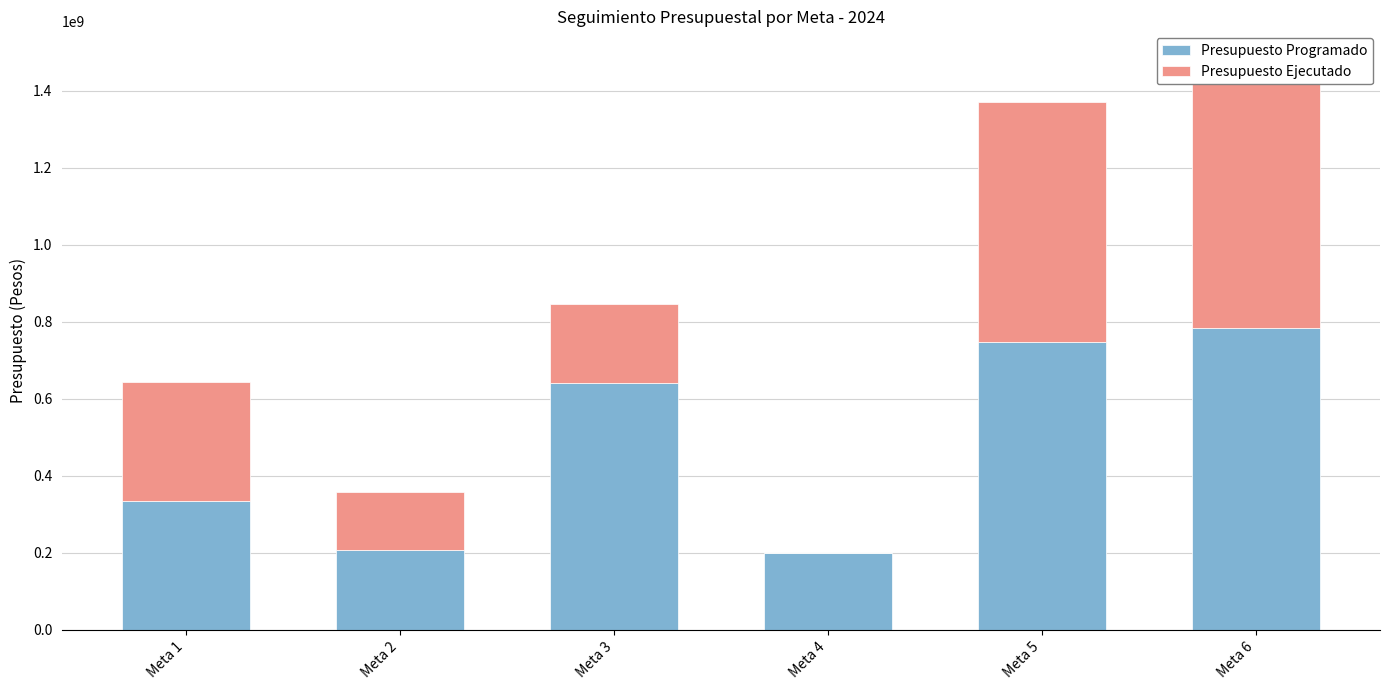

Is the value of Presupuesto Programado at Meta 3 greater than the value of Presupuesto Ejecutado at Meta 6?

No